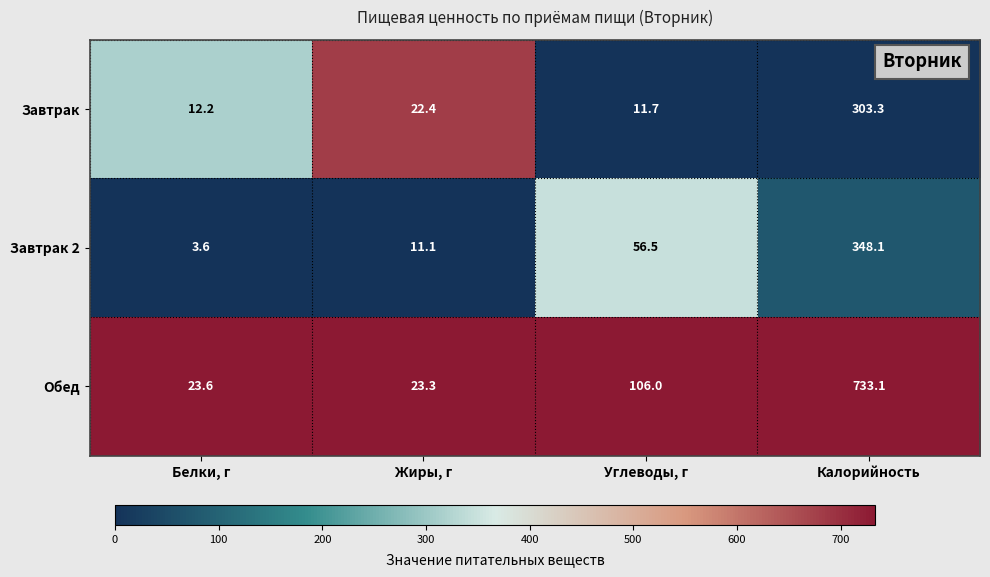

True or false: Обед has a value of 23.3 at Жиры, г.

True